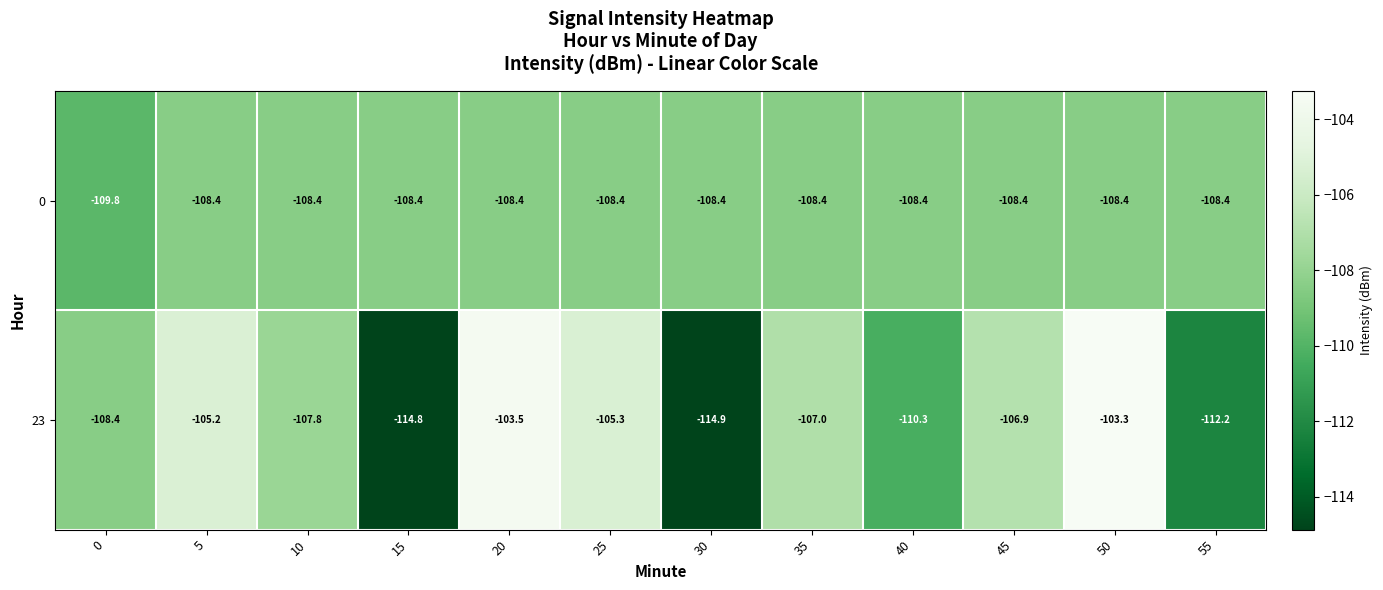

True or false: 0 has a value of -108.4 at 45.

True